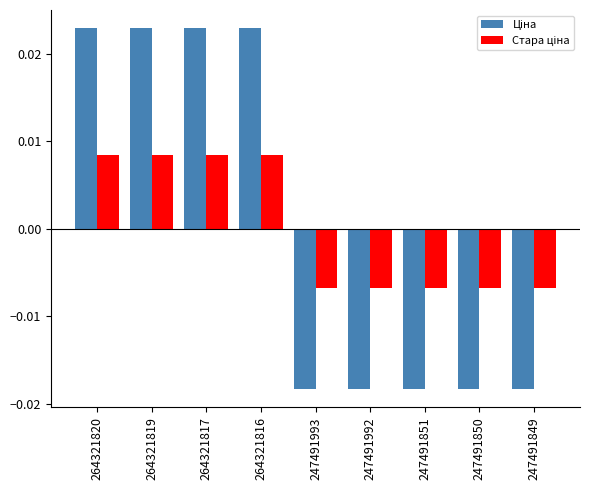

At how many categories does at least one series exceed 0?

4